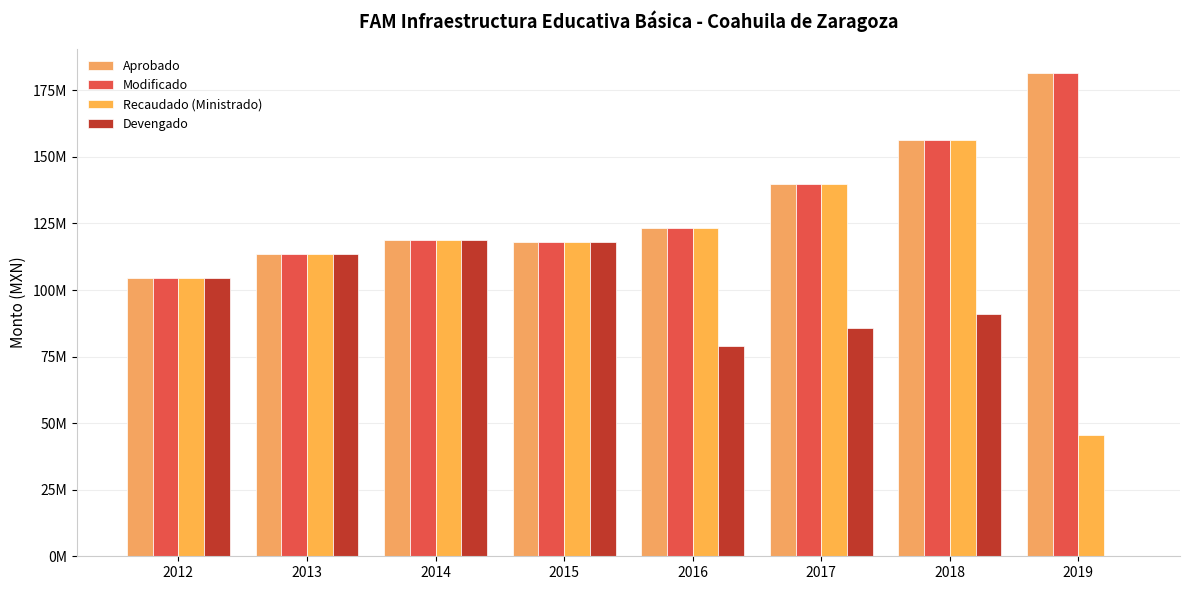

What is the value of the Recaudado (Ministrado) bar at the 4th from the left?

117878379.0